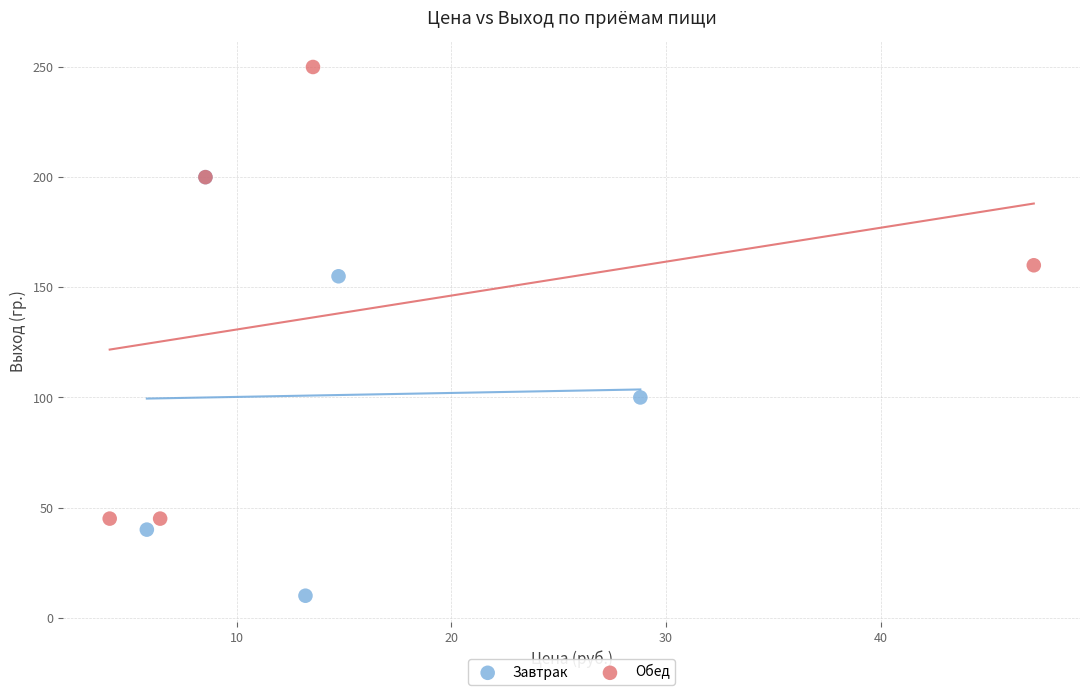

Which series reaches the maximum Y coordinate?

Обед